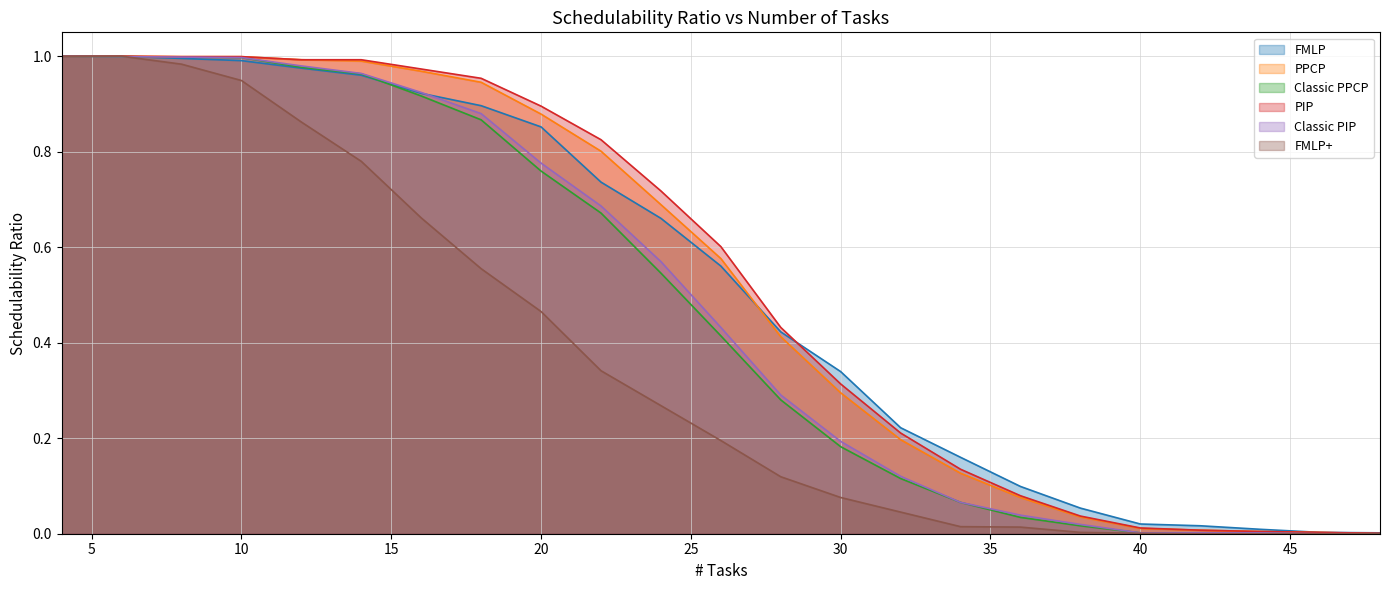

At which label is Classic PPCP closest to 0?

46